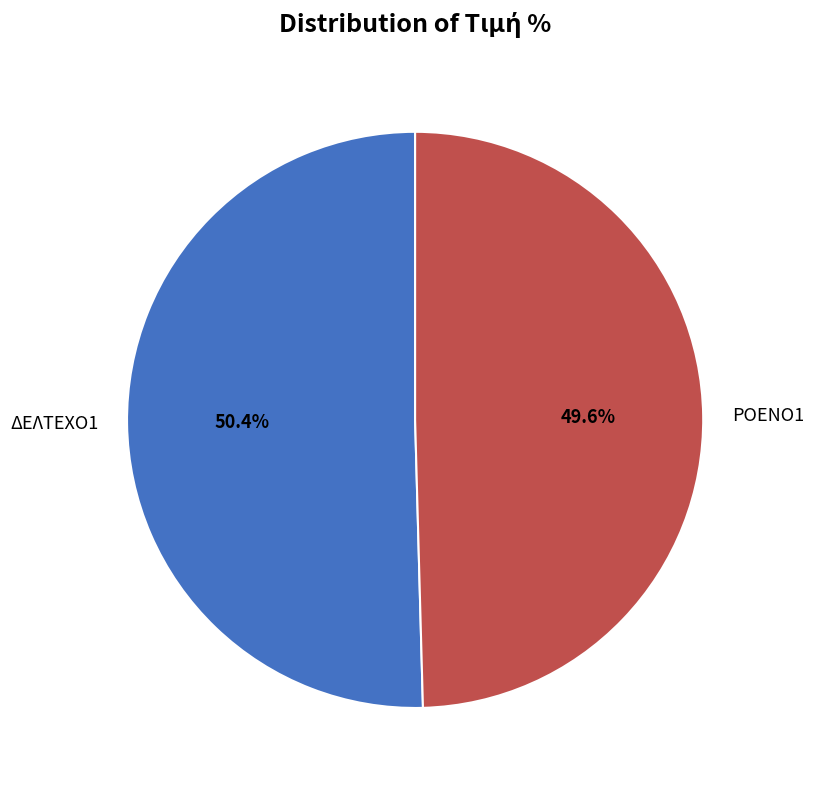

Is there a majority slice in this chart?

Yes